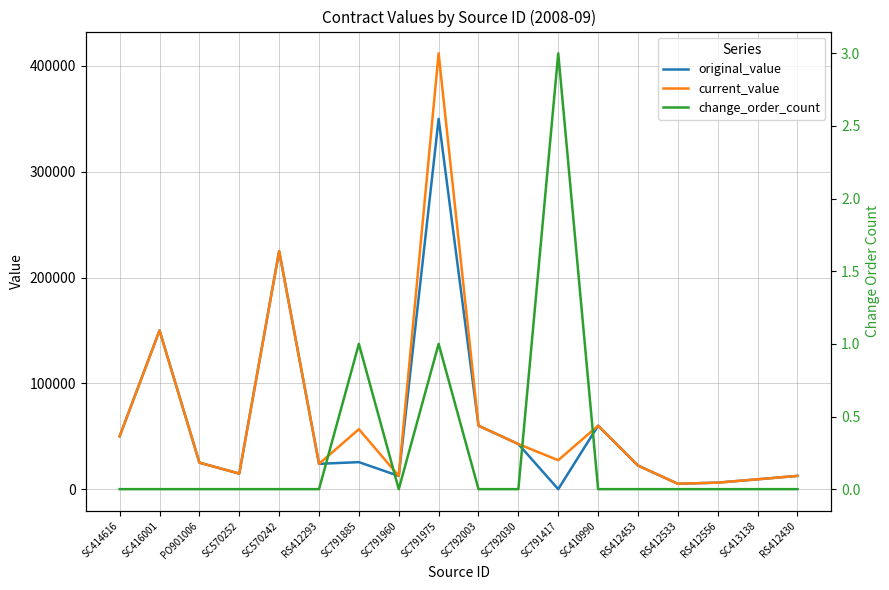

List the labels in order of change_order_count value, largest first.

SC791417, SC791885, SC791975, SC414616, SC416001, PO901006, SC570252, SC570242, RS412293, SC791960, SC792003, SC792030, SC410990, RS412453, RS412533, RS412556, SC413138, RS412430